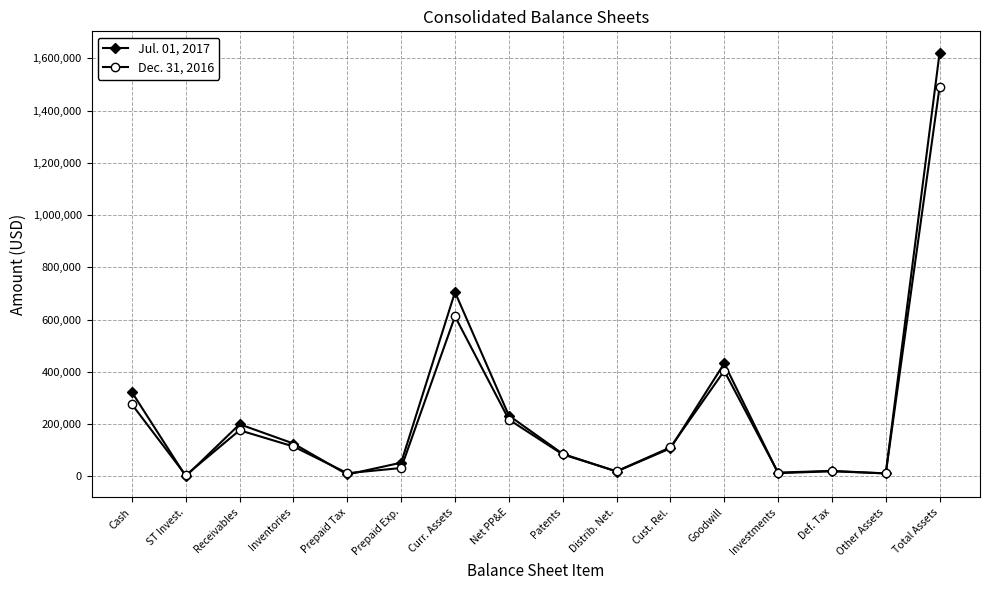

What is the spread (max minus min) of values at Other Assets?

36